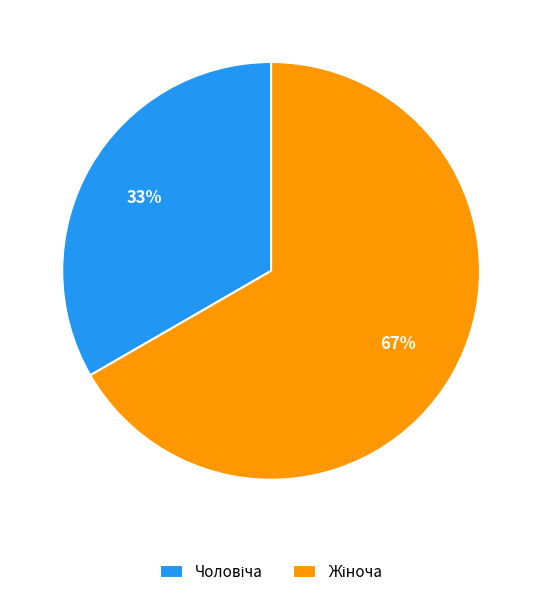

To the nearest percent, what is the average slice percentage?

50%